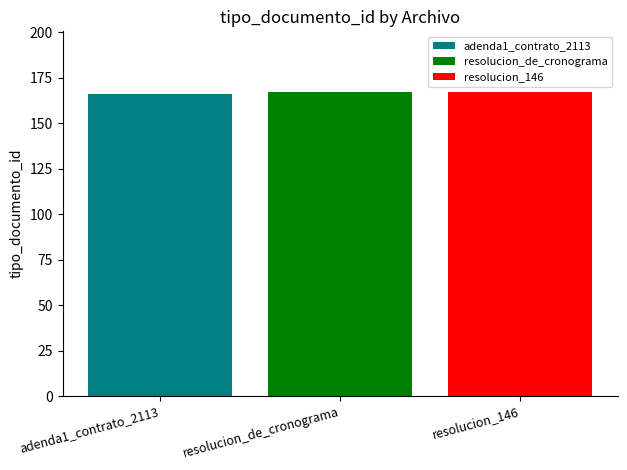

Count the number of categories in the chart.

1